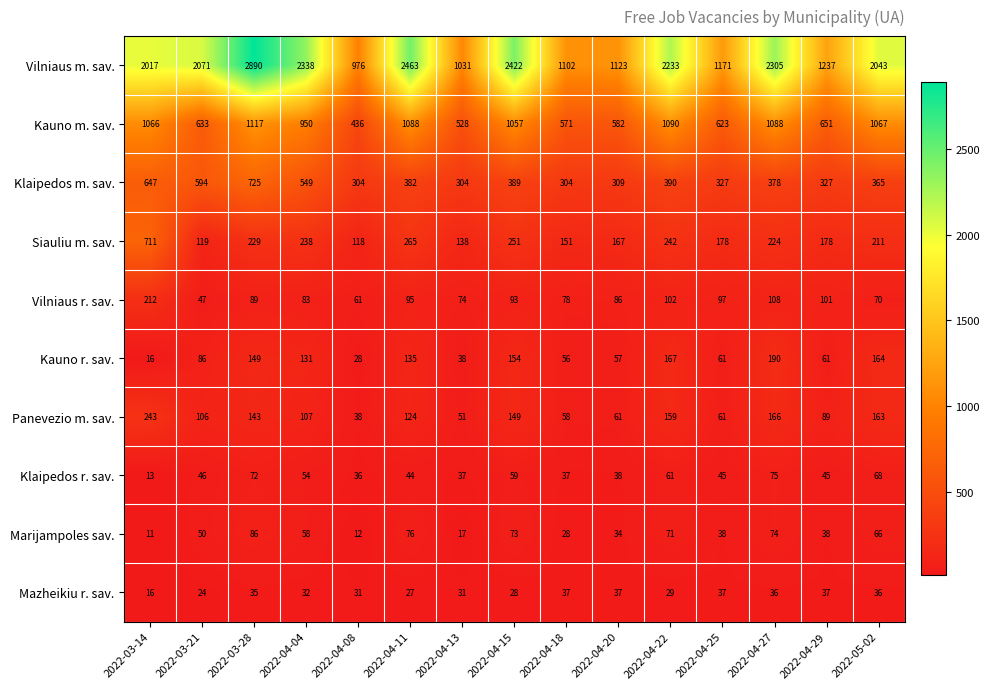

What is the sum of all Vilniaus r. sav. values?

1396